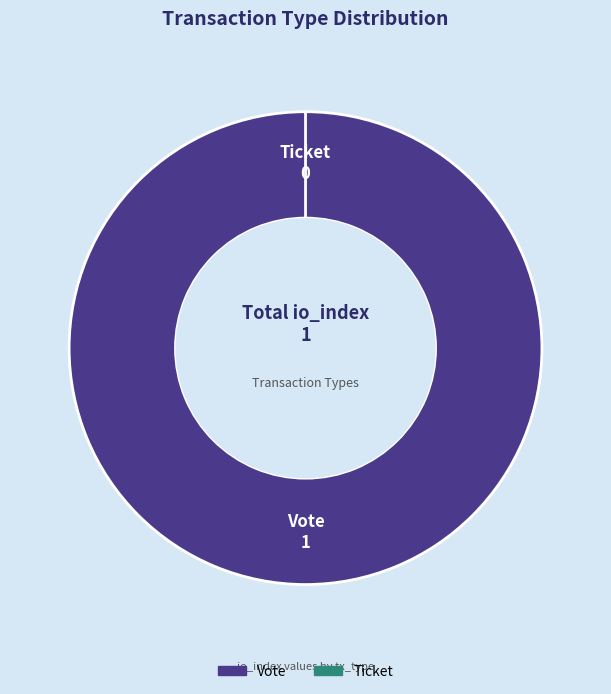

Is there any slice that represents more than half of the pie?

Yes